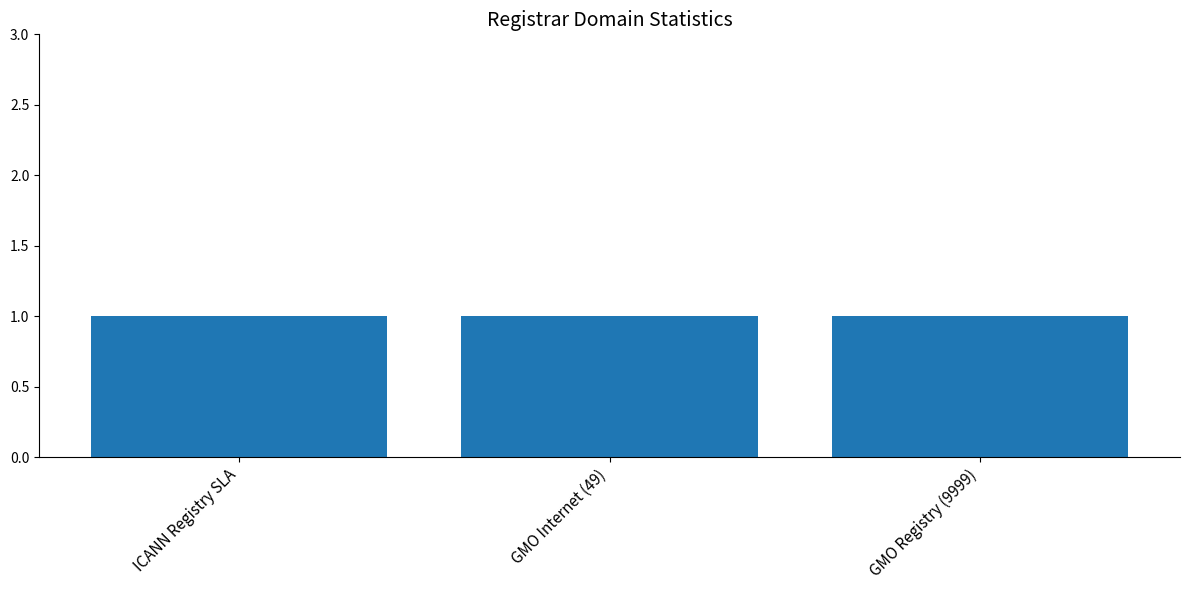

What is the value of the total-domains bar at the 1st from the left?

1